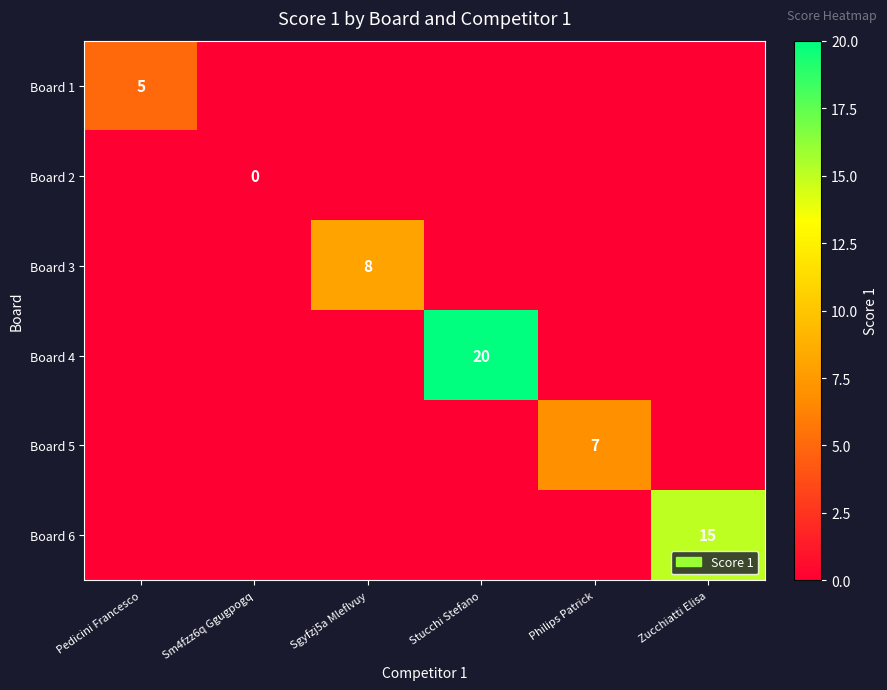

True or false: Board 3 has a value of 8 at Sgyfzj5a Mleflvuy.

True